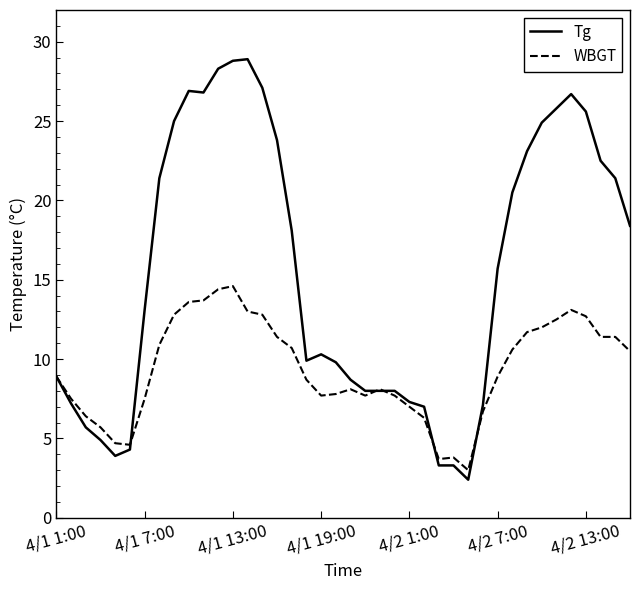

Rank the series by their maximum value, from lowest to highest.

WBGT, Tg